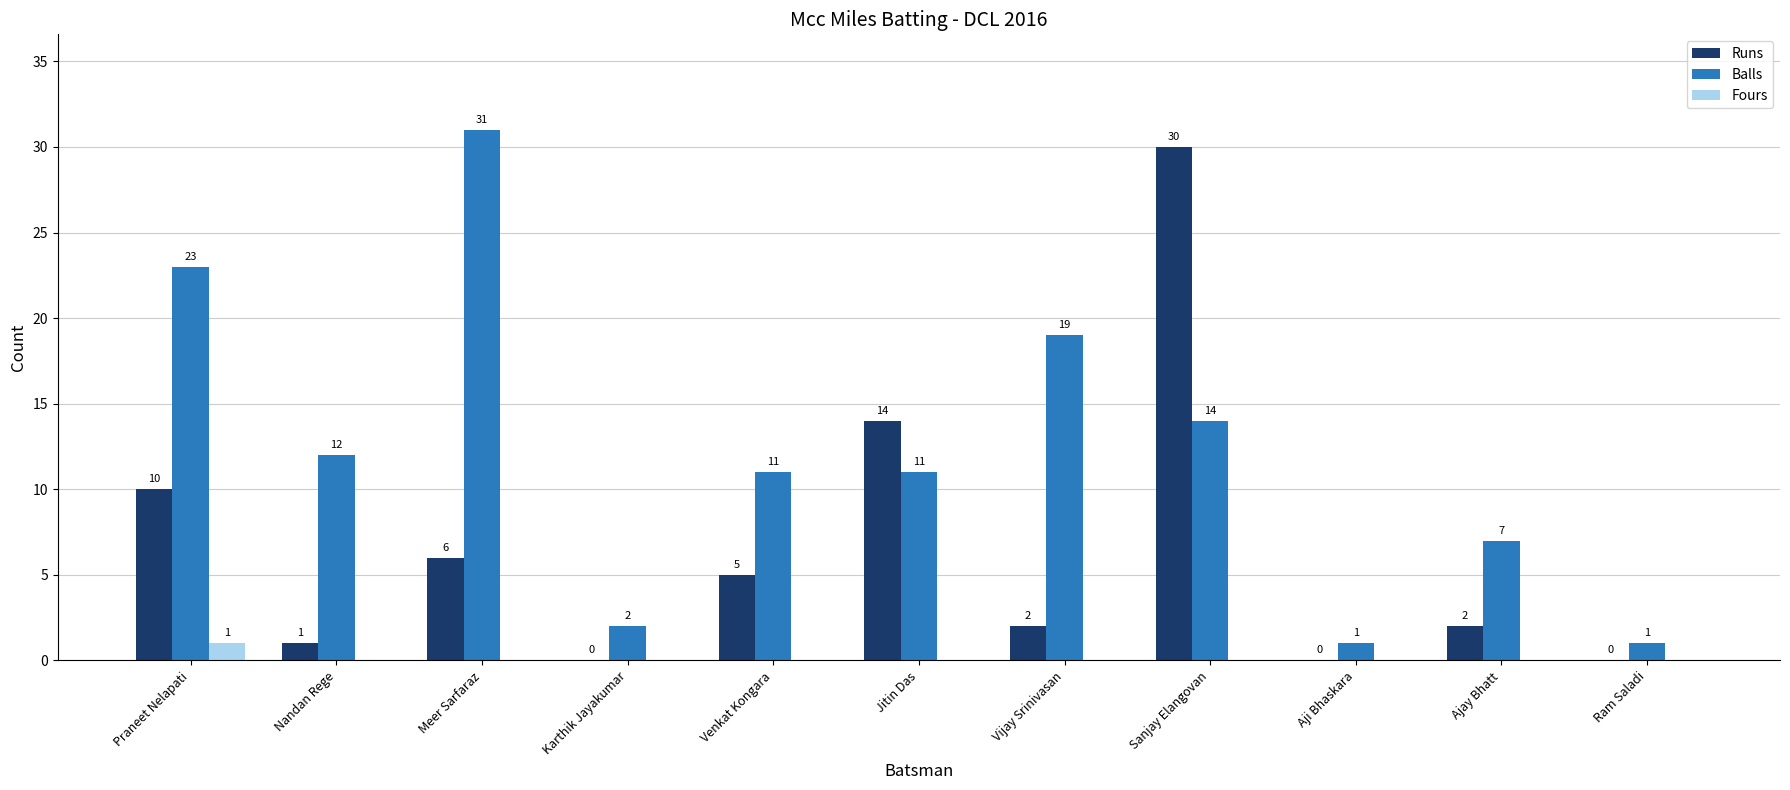

Reading left to right, transcribe all the data shown in this chart.

Runs: 10	1	6	0	5	14	2	30	0	2	0
Balls: 23	12	31	2	11	11	19	14	1	7	1
Fours: 1	0	0	0	0	0	0	0	0	0	0